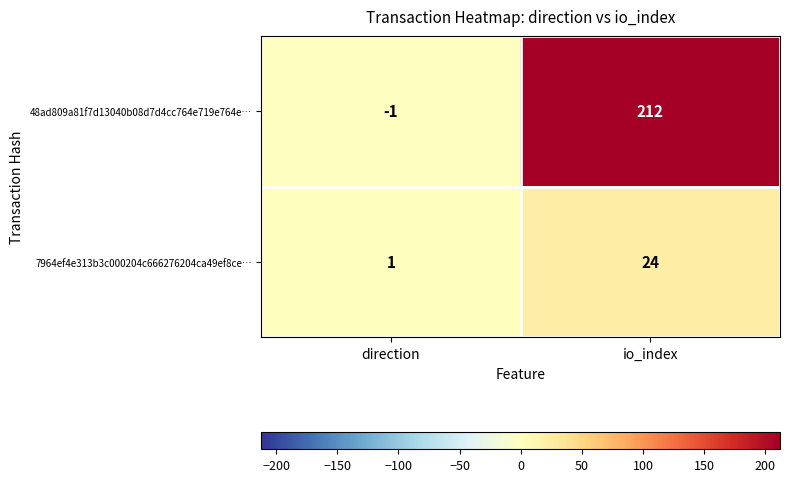

What is the sum of the 48ad809a81f7d13040b08d7d4cc764e719e764e… values at io_index and direction?

211